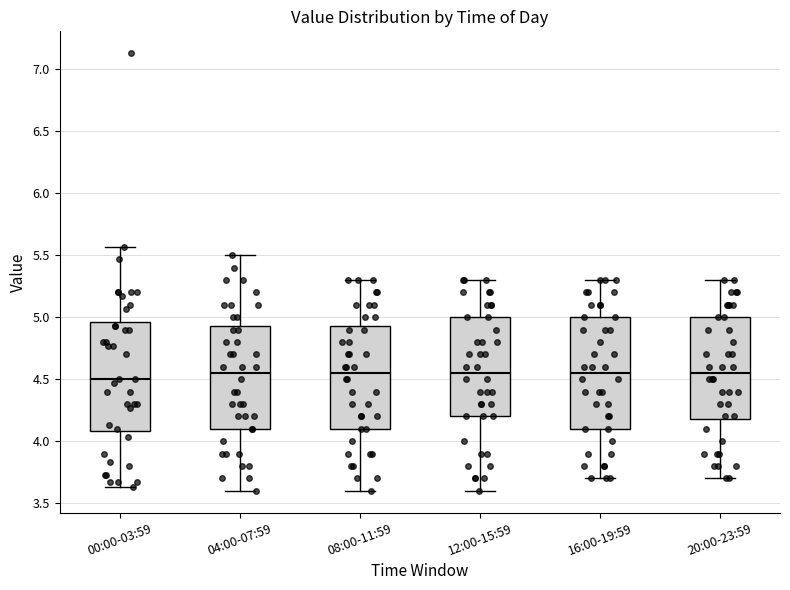

Where does the upper whisker of the box for 04:00-07:59 end on the y-axis? The values are not printed on the chart, so give them approximately, as read against the axis.

5.50